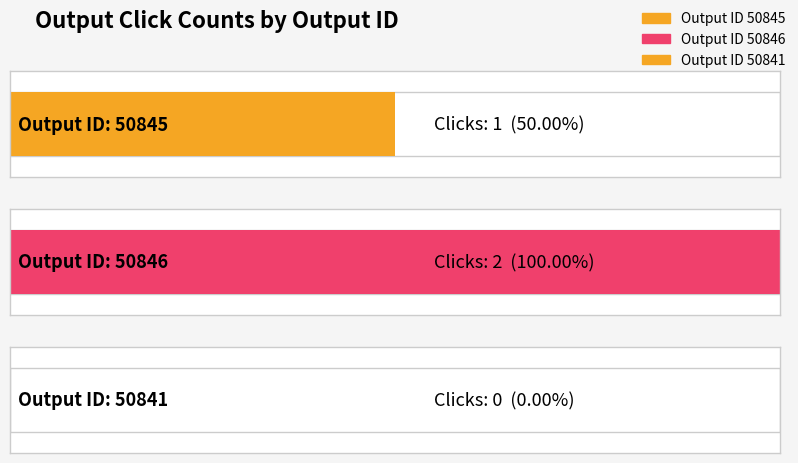

How many bars are there in total?

3